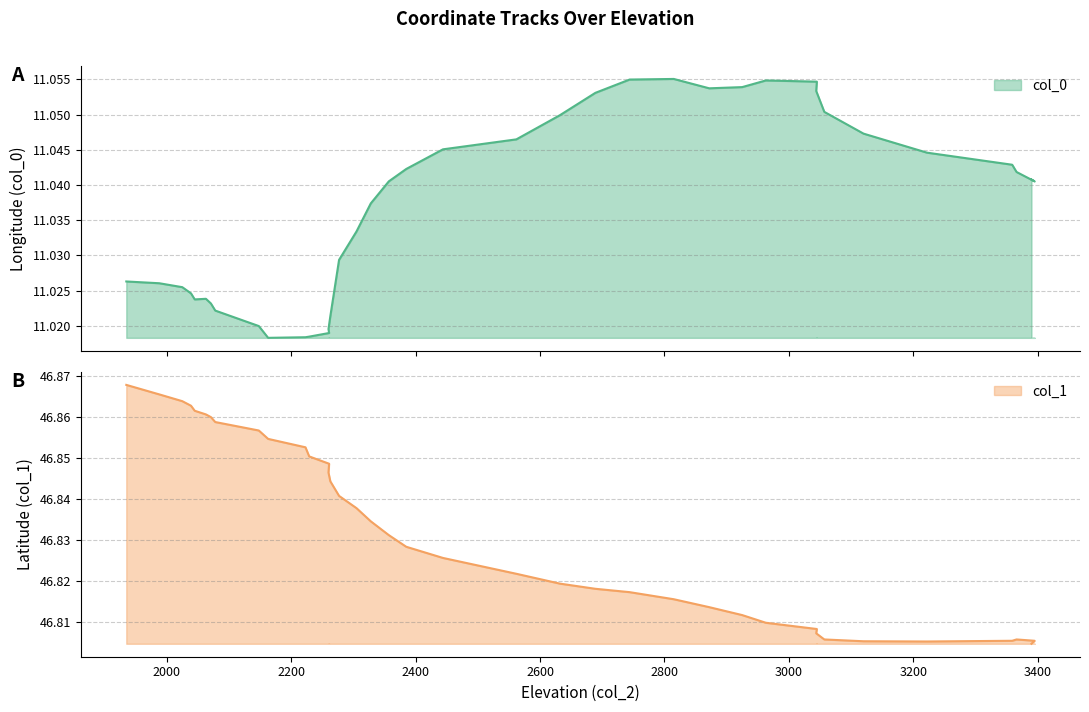

What is the greatest value displayed?

46.9